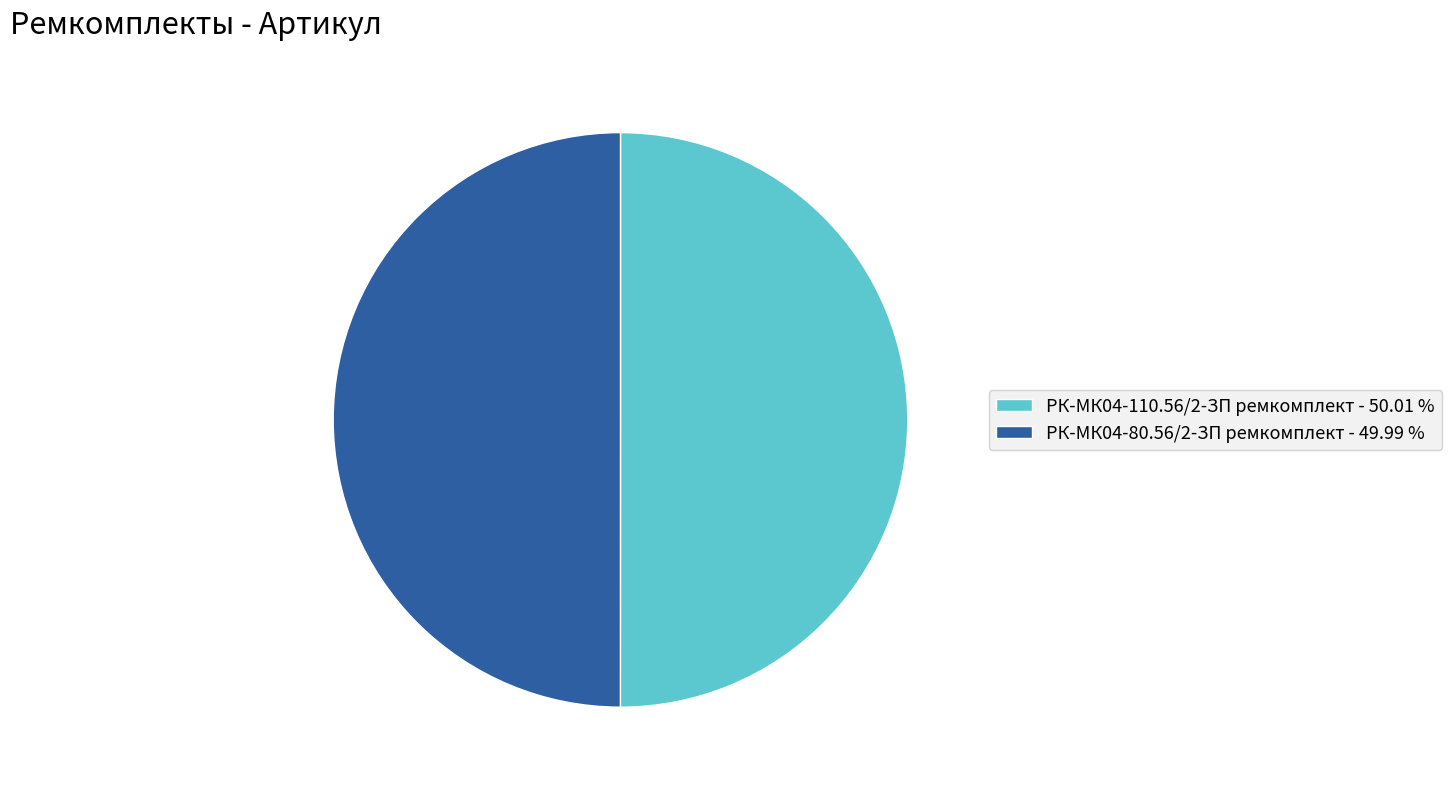

What is the ratio of the value at РК-МК04-110.56/2-ЗП ремкомплект - 50.01 % to the value at РК-МК04-80.56/2-ЗП ремкомплект - 49.99 %?

1.0